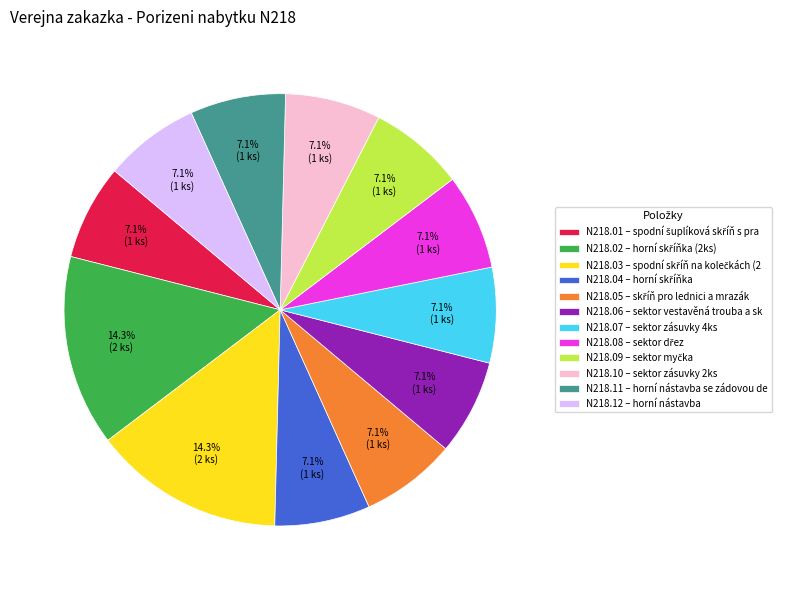

Is N218.01 the majority of the pie?

No